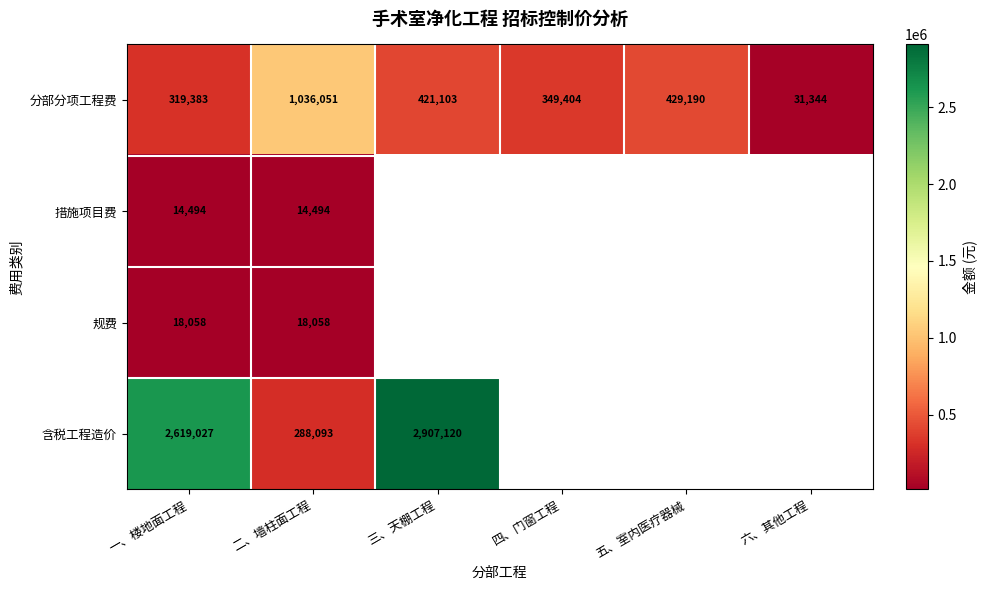

What is the difference between the highest and lowest values at 二、墙柱面工程?

1021557.3